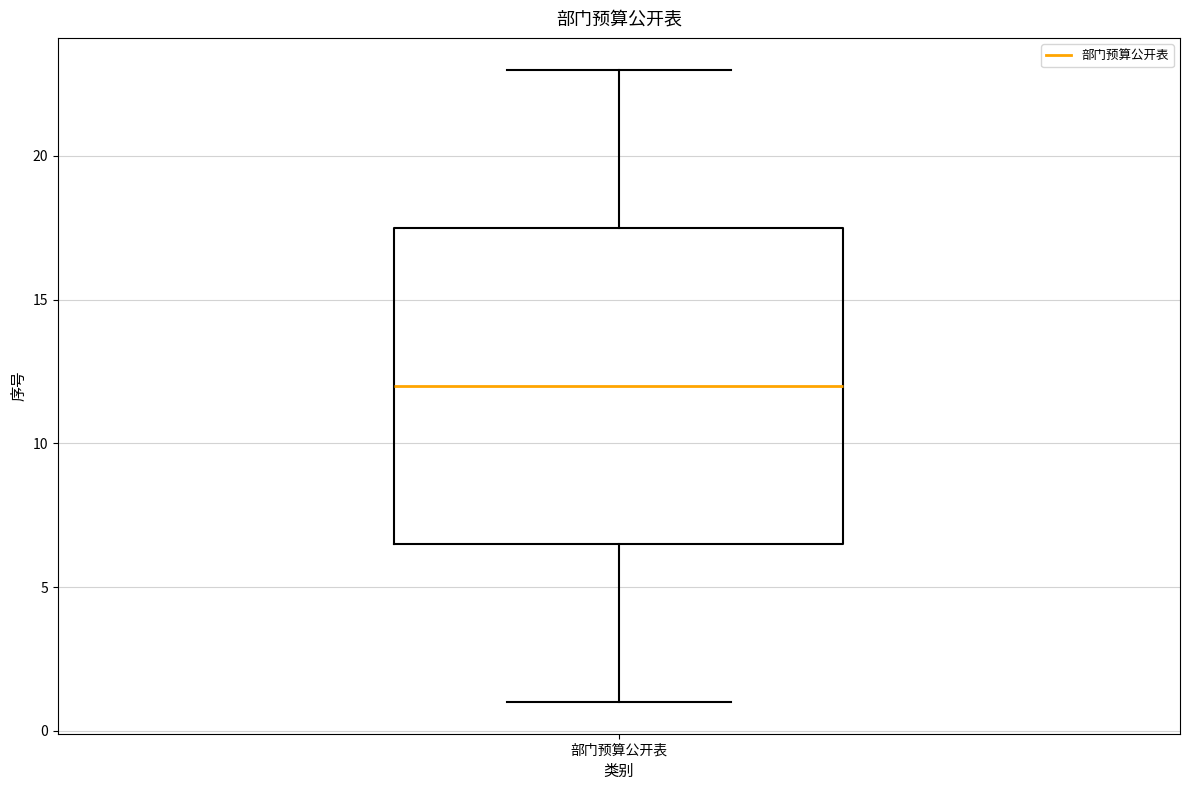

Read this box plot against the y-axis: the position of the median line, the range covered by the box, and the ends of both whiskers. The values are not printed on the chart, so give them approximately, as read against the axis.

median 12.0, box 6.5 to 17.5, whiskers 1.0 to 23.0